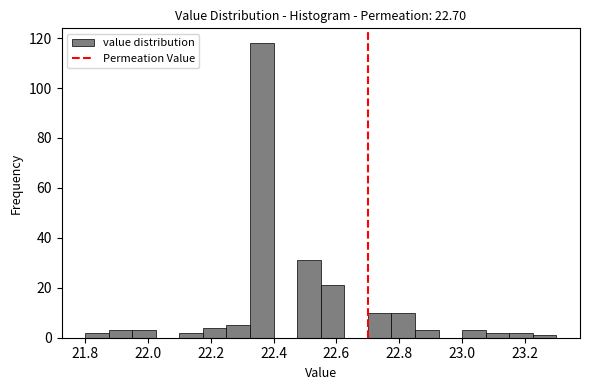

Around what value on the x-axis is the tallest bar? Give the approximate position of its centre, as read against the axis.

22.36